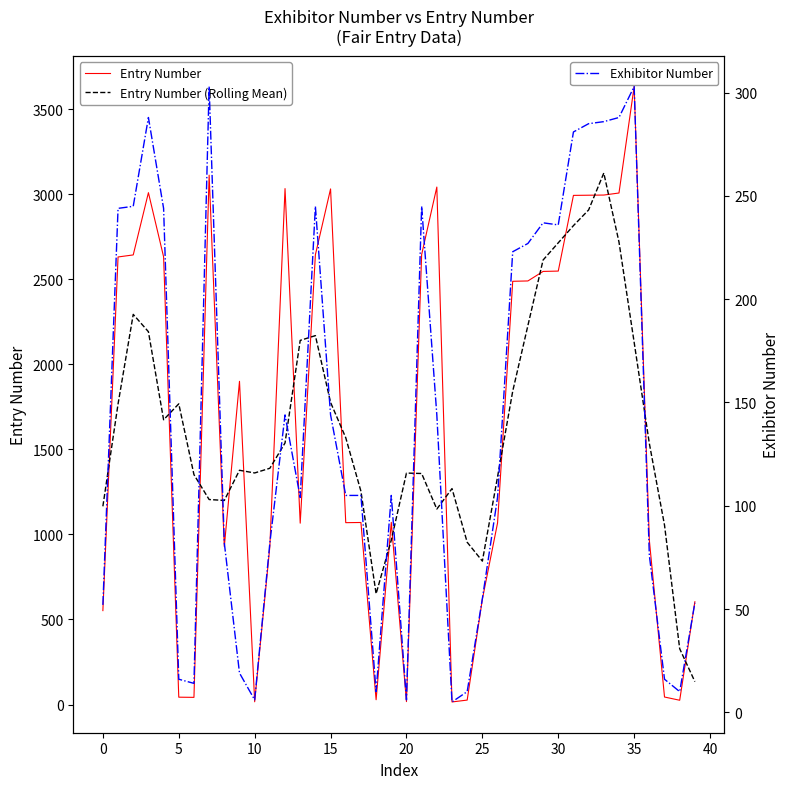

Between 29 and 33, which series saw the biggest shift?

Entry Number (Rolling Mean)